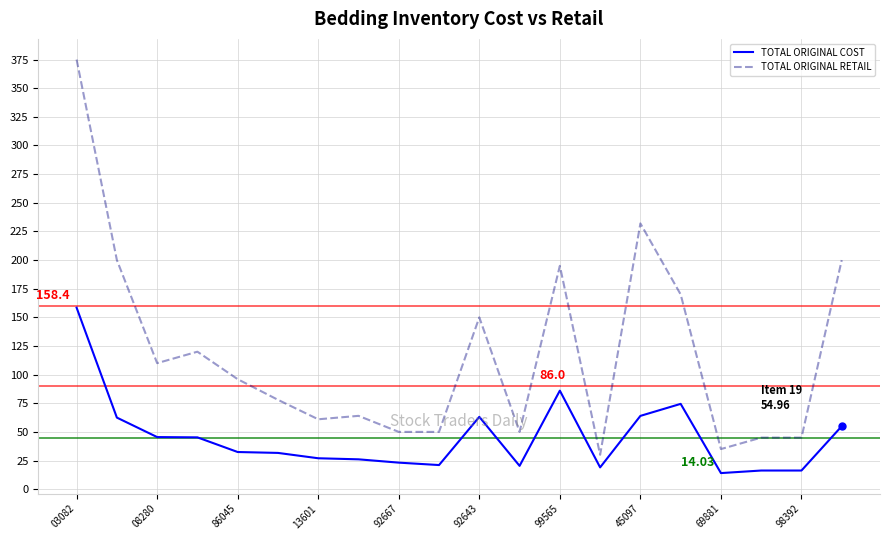

Rank the series by their maximum value, from highest to lowest.

TOTAL ORIGINAL RETAIL, TOTAL ORIGINAL COST